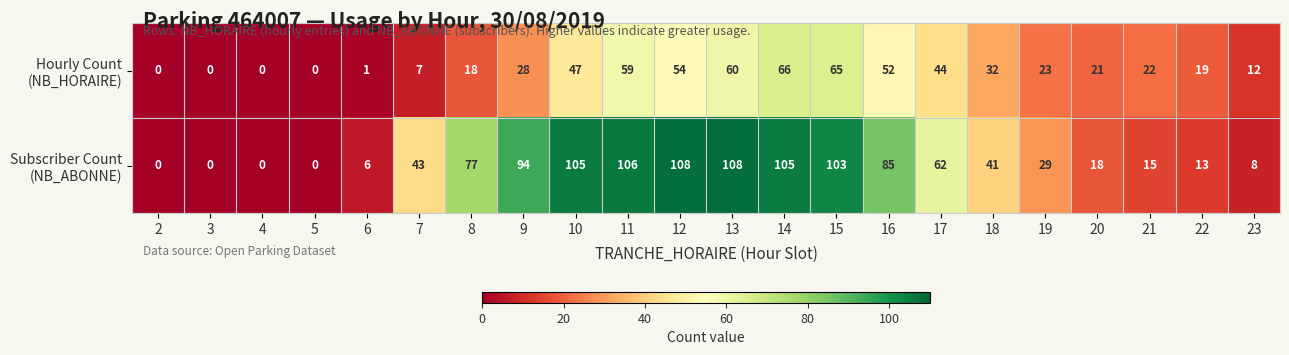

At how many categories does at least one series exceed 8?

17